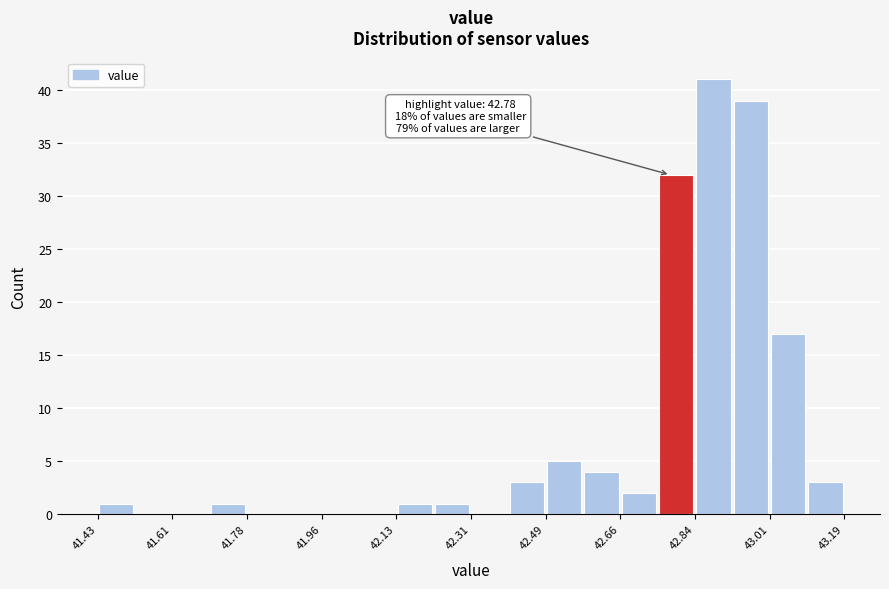

Over which range of the x-axis is the bar tallest?

42.838 to 42.926